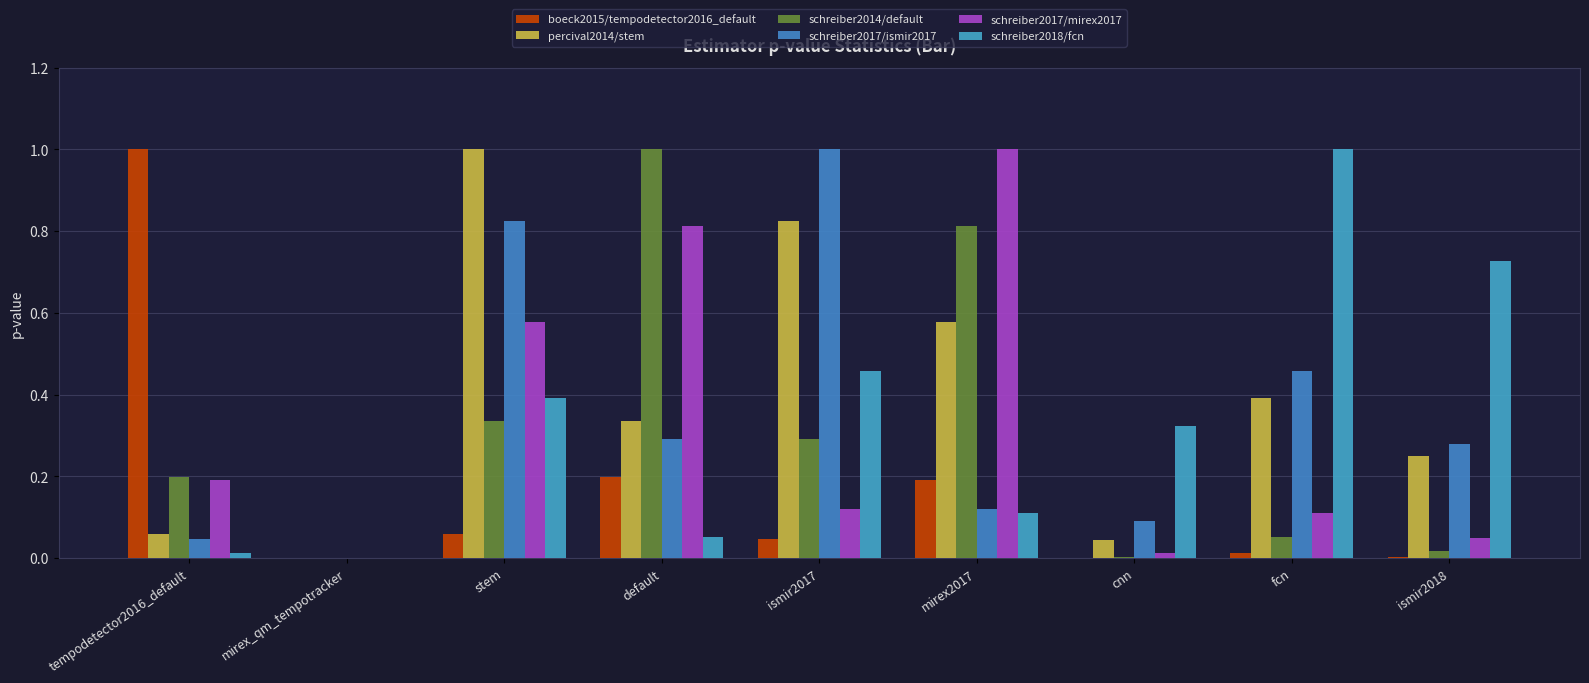

What is the difference between the maximum and minimum values in the schreiber2017/ismir2017 series?

1.0